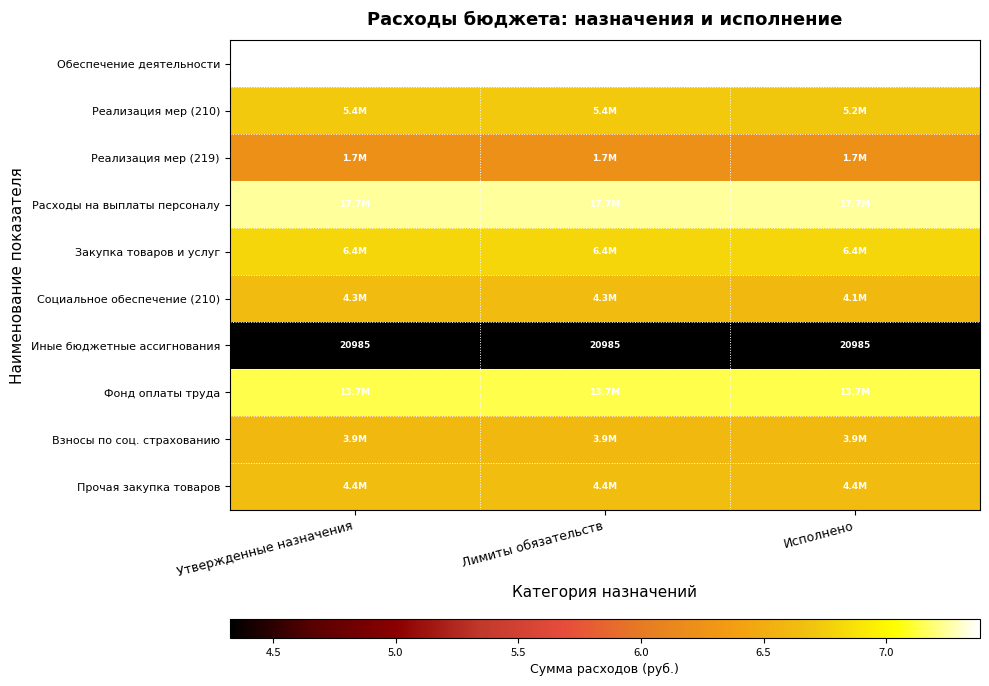

Is it true that Взносы по соц. страхованию equals 6.6 at Лимиты обязательств?

True